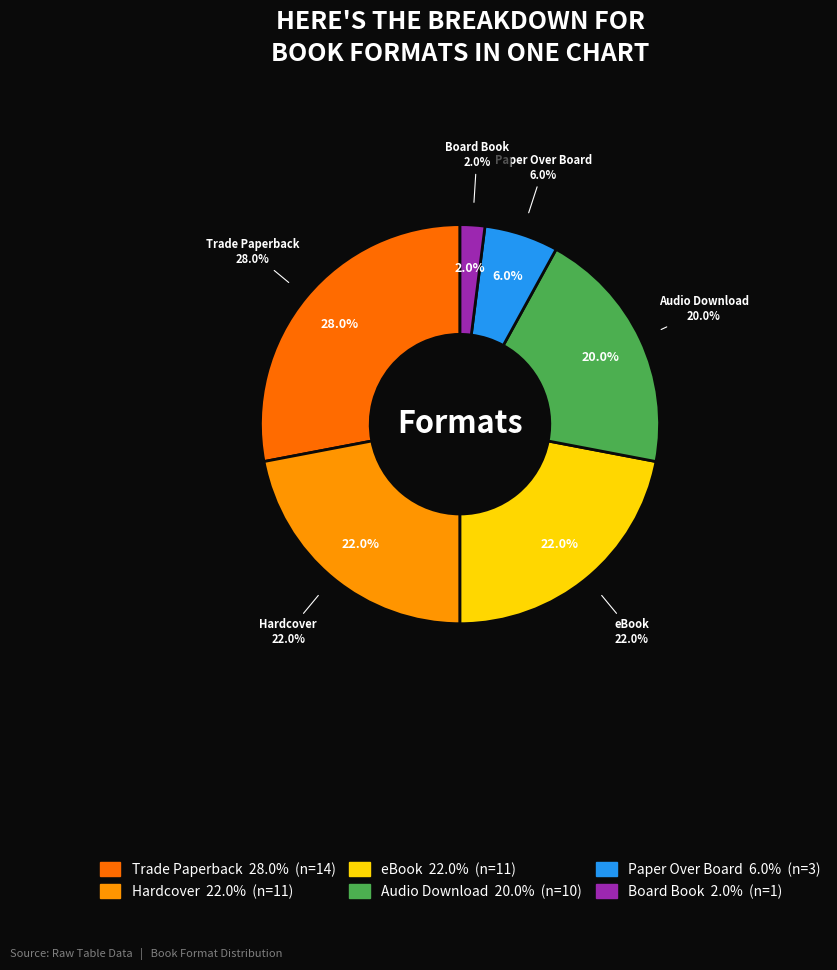

What is the smallest slice in the pie chart?

Board Book